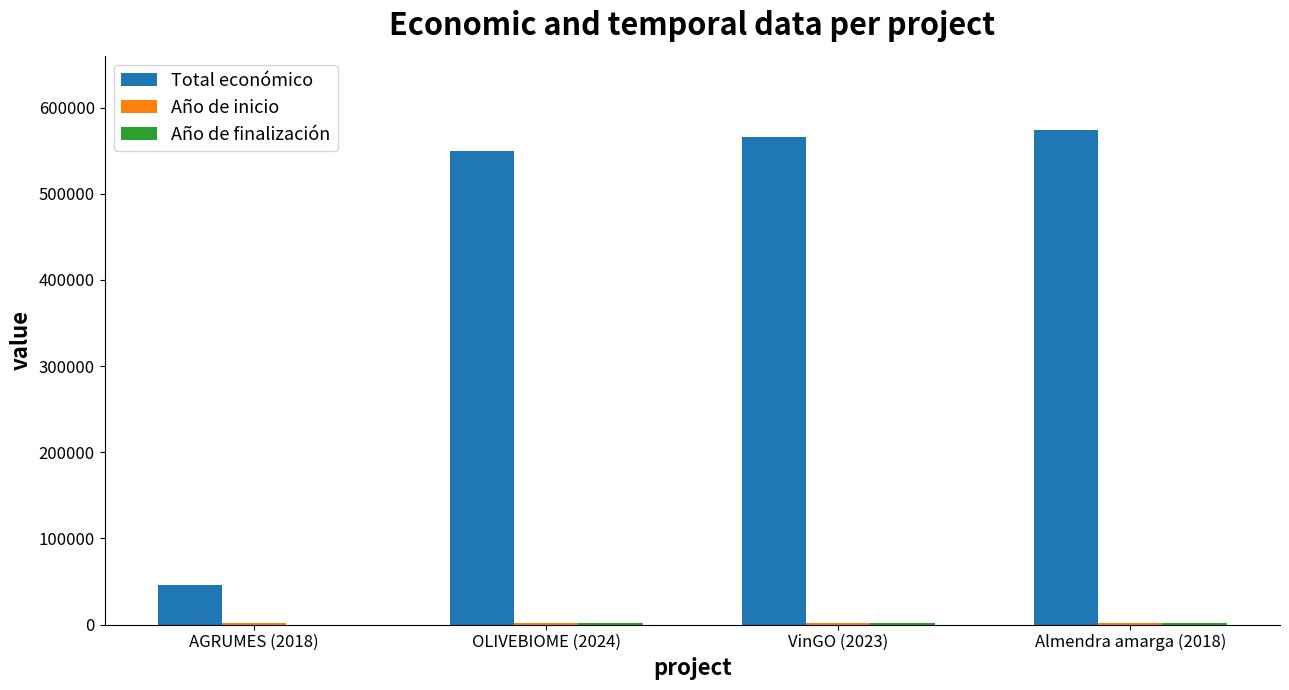

What is the maximum value shown in the chart?

574000